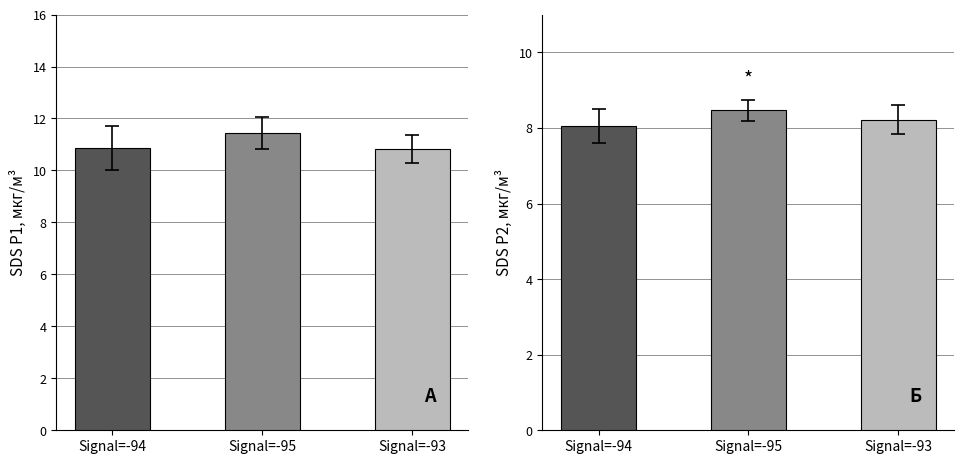

Reading right to left, what are all the values shown in this chart?

SDS_P1: Signal=-93=10.8	Signal=-95=11.4	Signal=-94=10.9
SDS_P2: Signal=-93=8.2	Signal=-95=8.5	Signal=-94=8.1